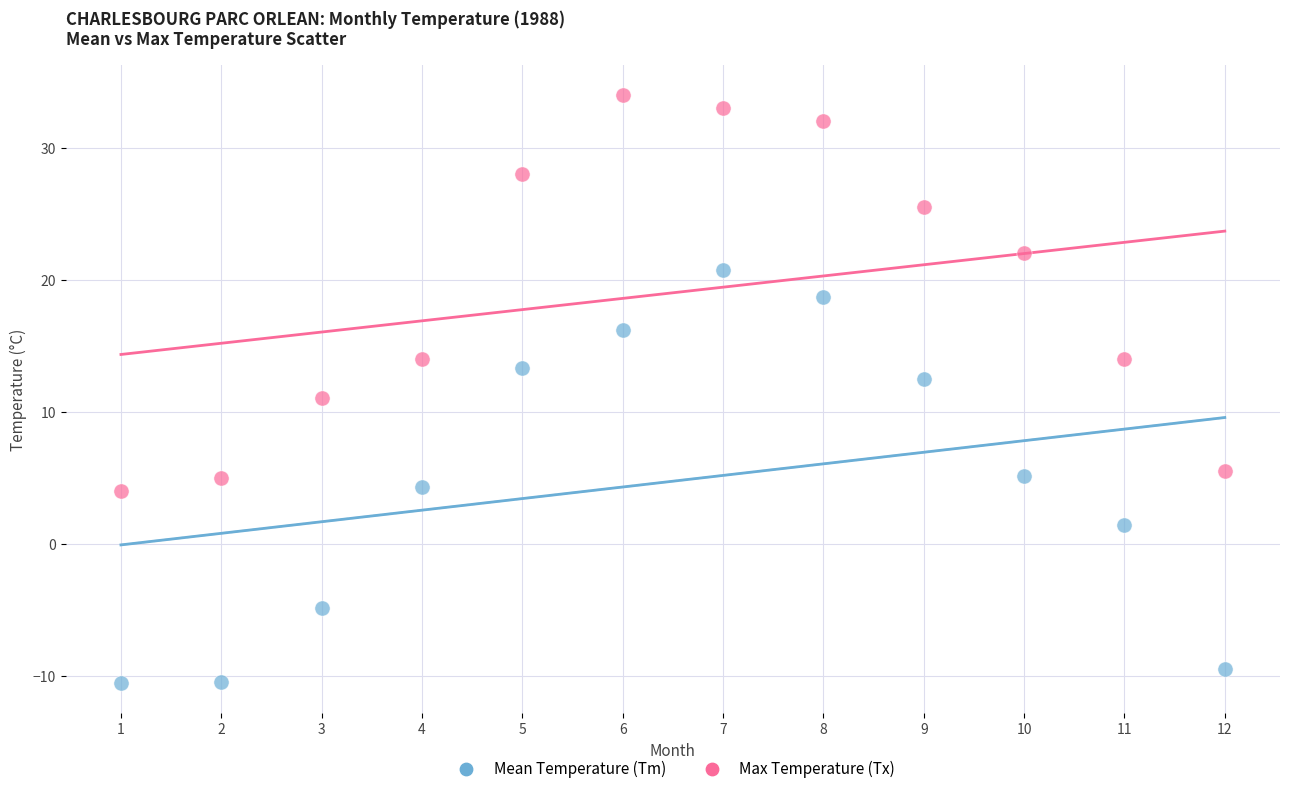

What is the X range (max minus min) for the scatter plot?

11.0